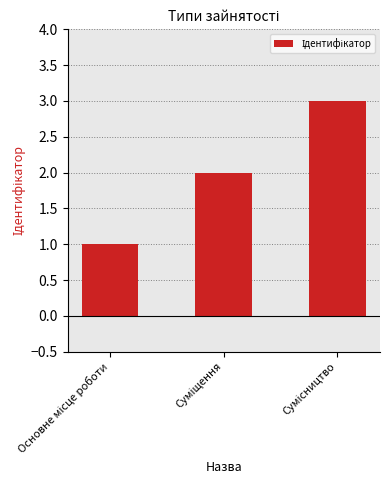

Are the bars horizontal?

No